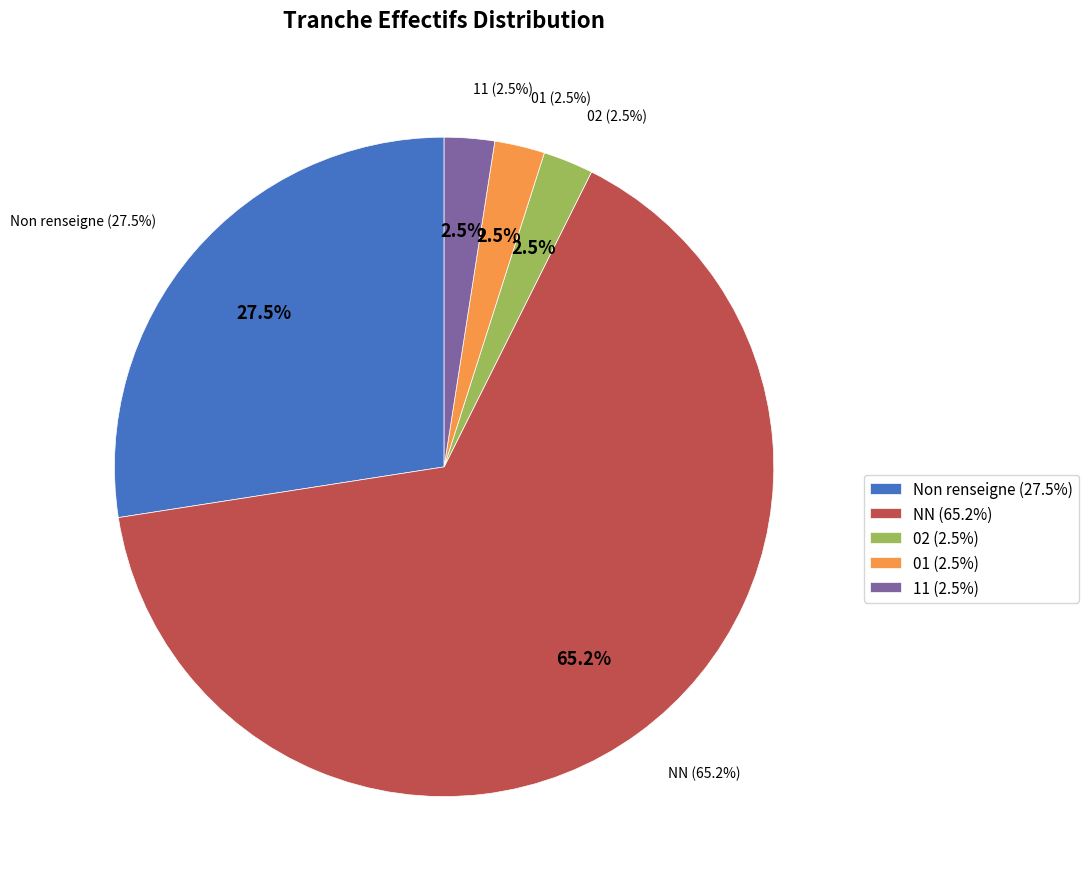

The 11 slice represents 3% of the pie. True or false?

True